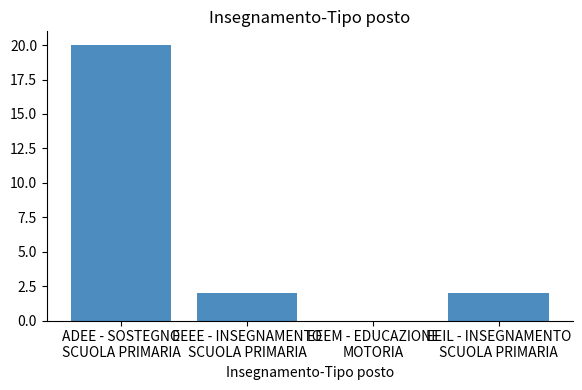

Count the number of categories in the chart.

4